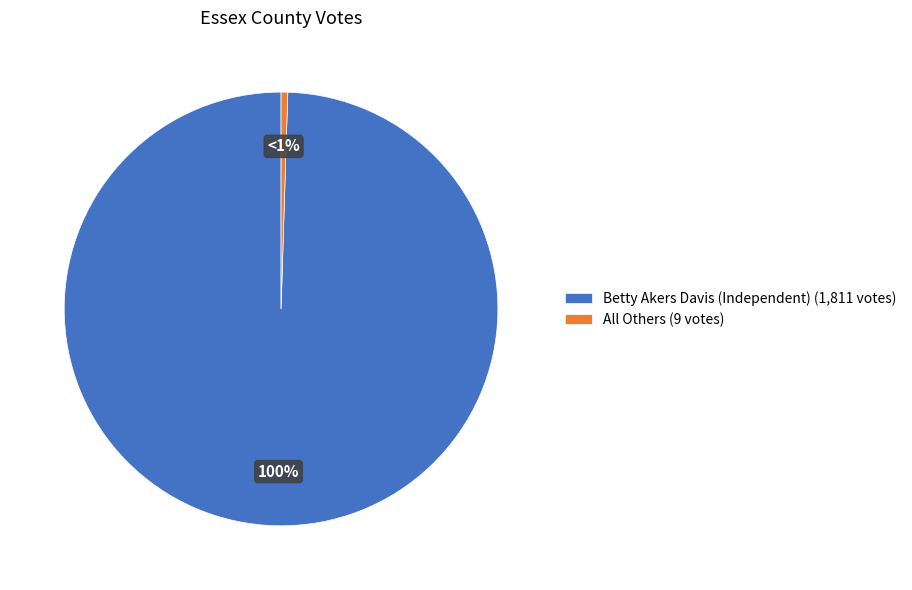

True or false: All Others accounts for 0% of the total.

True